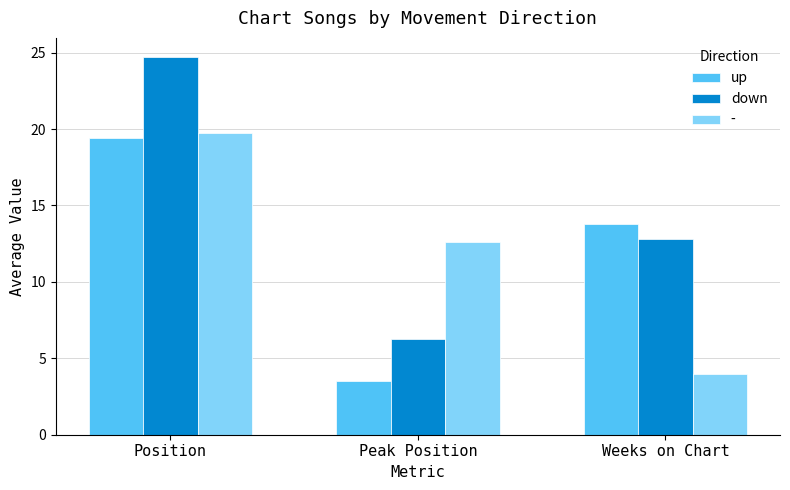

What is the difference between the maximum and minimum values in the down series?

18.5